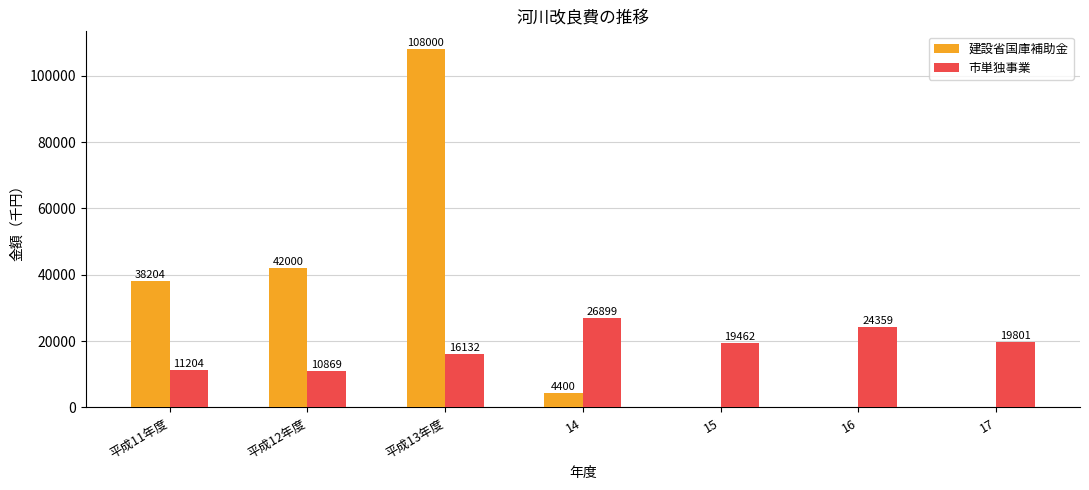

Is it true that 建設省国庫補助金 equals 0 at 16?

True